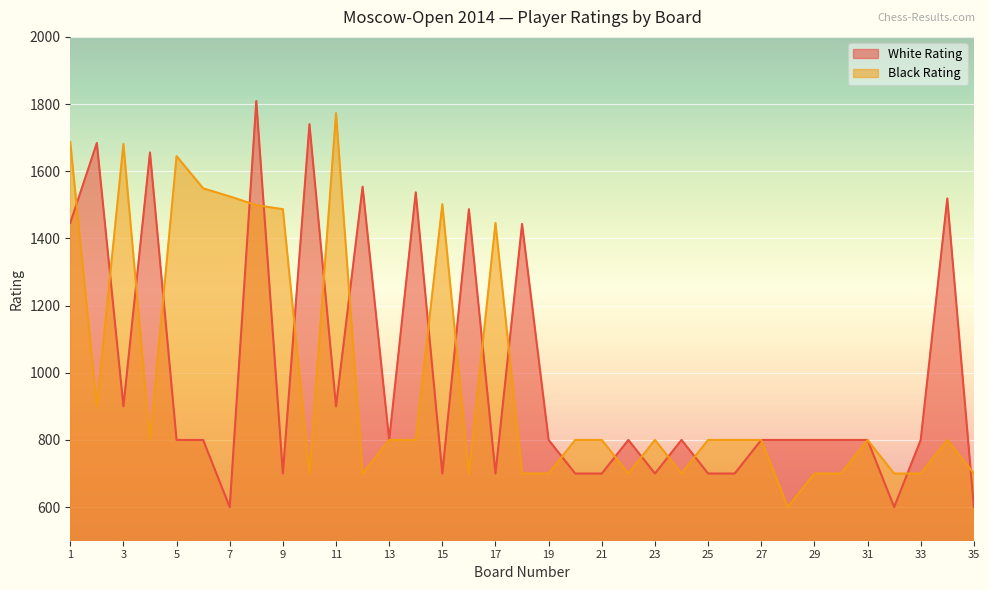

Reading right to left, list all the values displayed in this chart.

White Rating: 600	1519	800	600	800	800	800	800	800	700	700	800	700	800	700	700	800	1443	700	1487	700	1537	800	1554	900	1740	700	1809	600	800	800	1656	900	1684	1446
Black Rating: 700	800	700	700	800	700	700	600	800	800	800	700	800	700	800	800	700	700	1446	700	1502	800	800	700	1773	700	1487	1499	1525	1549	1645	800	1681	900	1687